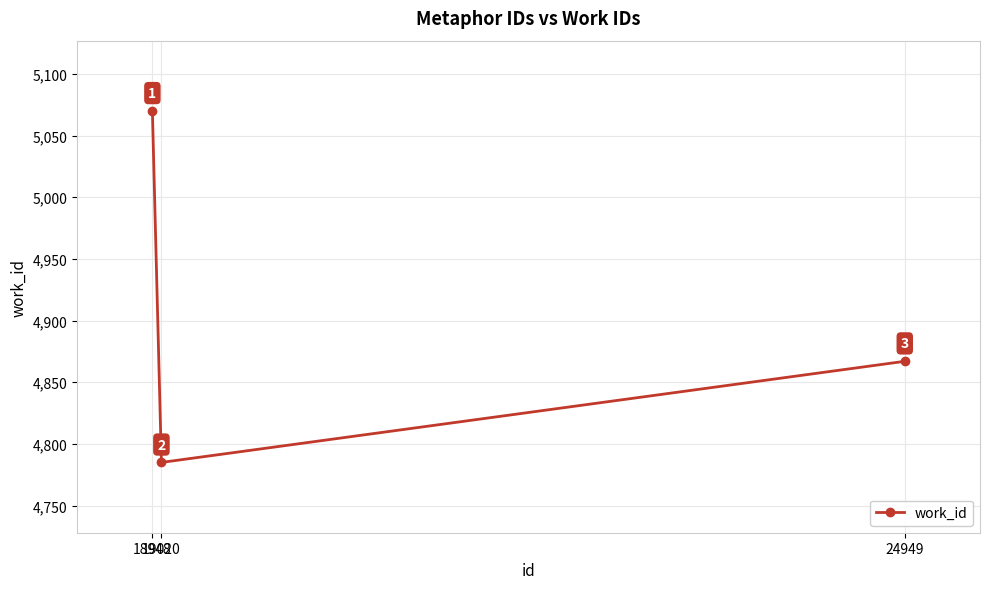

Where is the data nearest to the value 4927?

24949